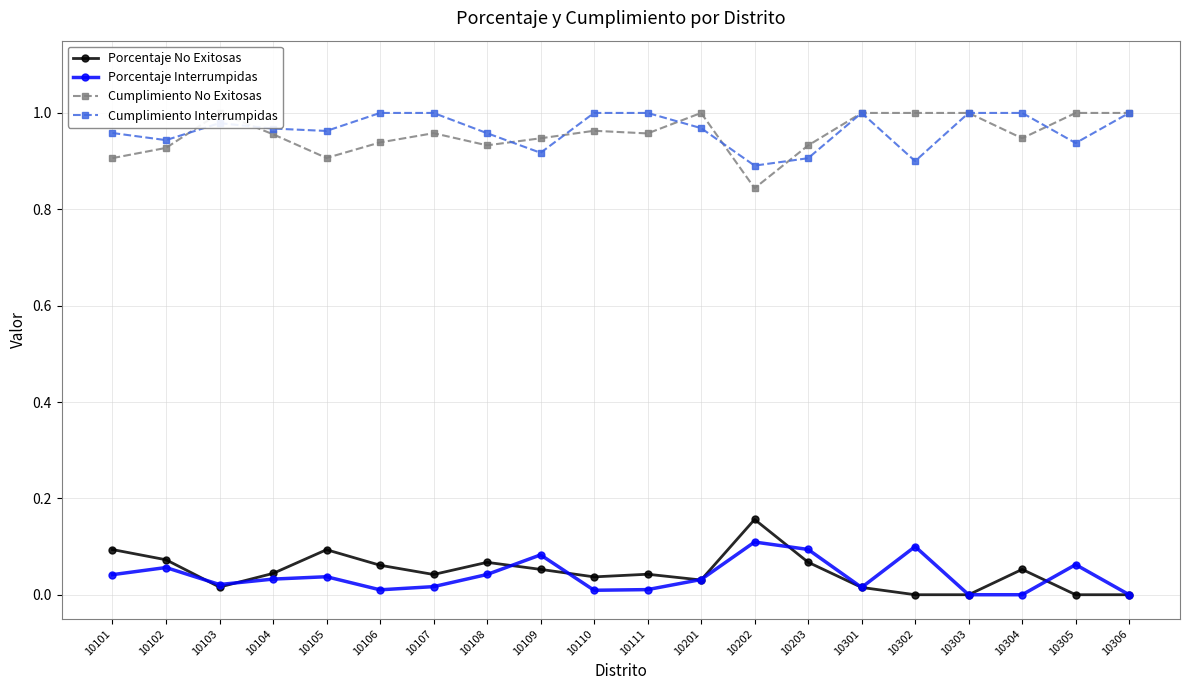

True or false: Porcentaje Interrumpidas and Porcentaje No Exitosas intersect in this chart.

True